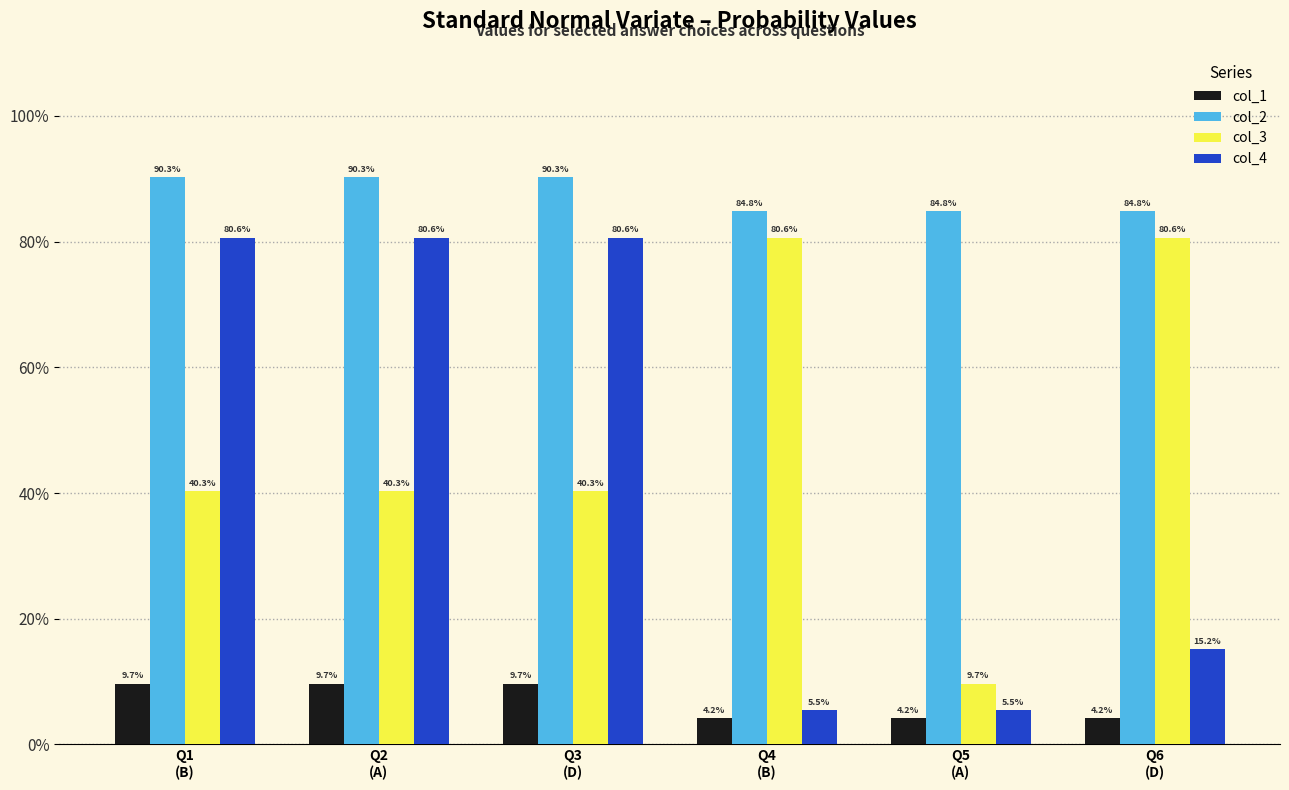

Are the bars horizontal?

No